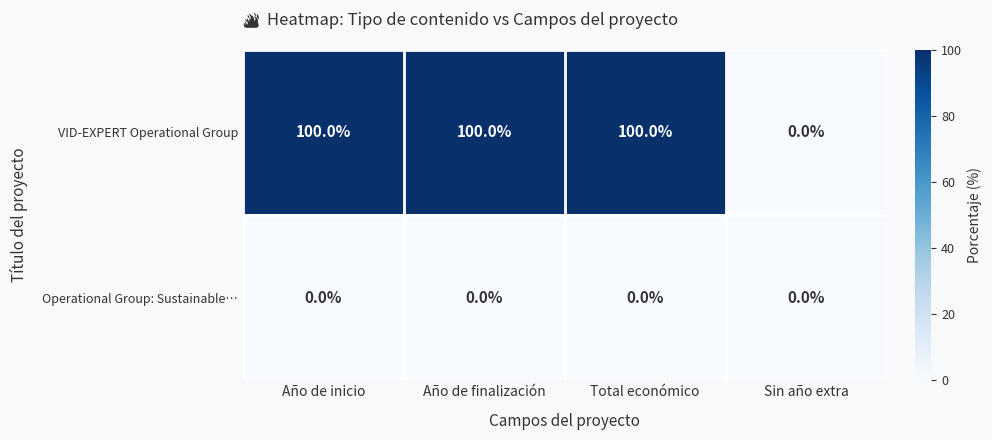

Which series has the largest total across all categories?

VID-EXPERT Operational Group